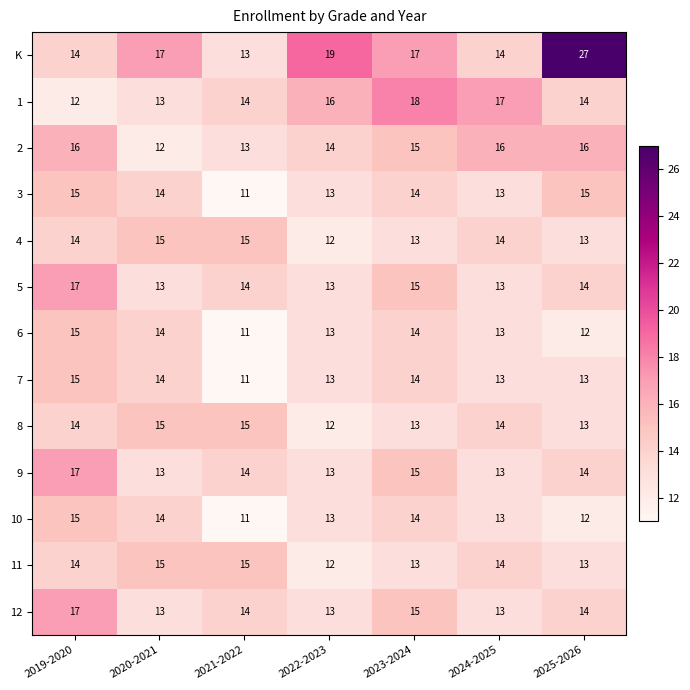

Which category has the highest value in the 12 series?

2019-2020